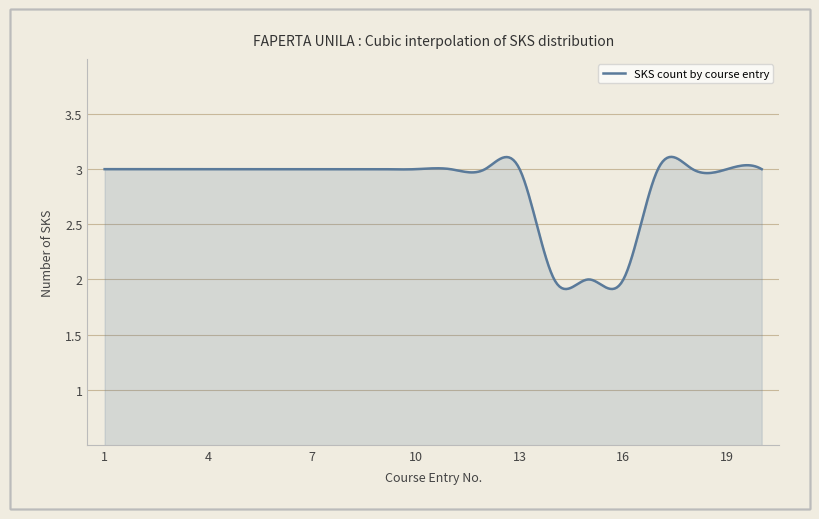

True or false: there are more than 1 points higher than both neighbors.

True